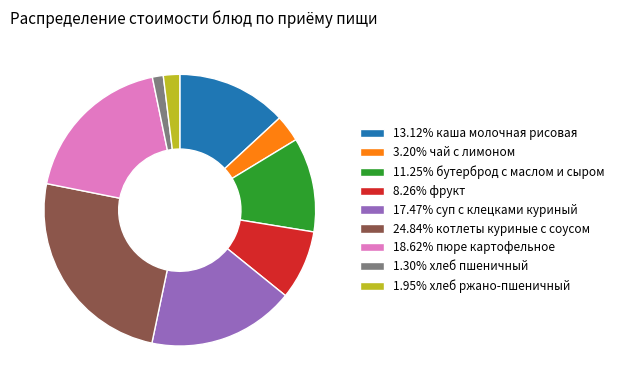

What is the ratio of the value at 8.26% фрукт to the value at 3.20% чай с лимоном?

2.6